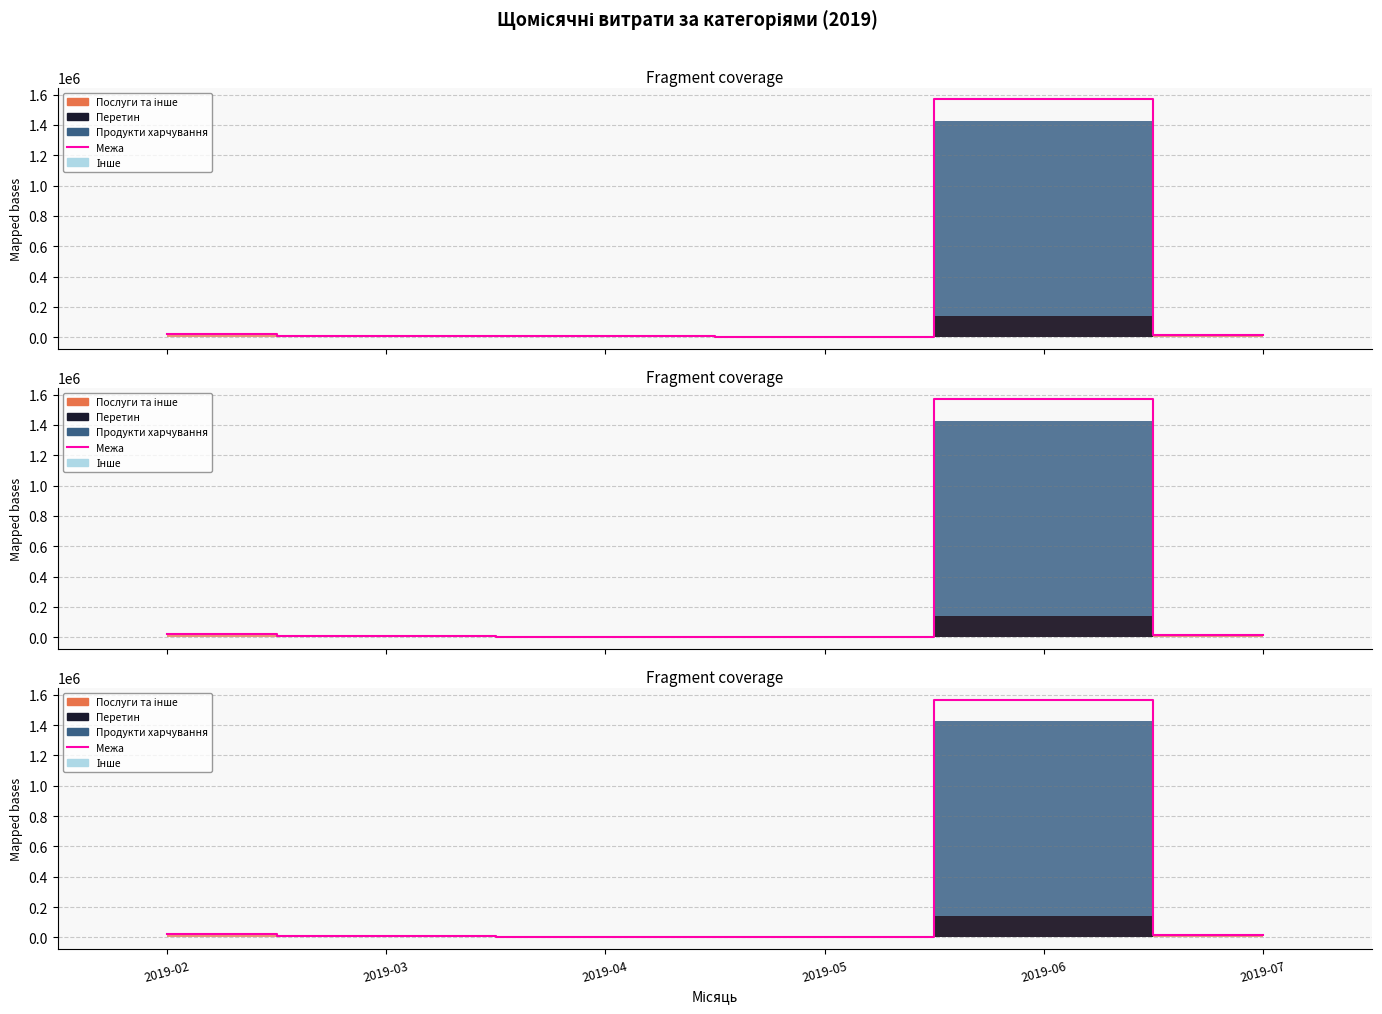

Rank the categories by value from highest to lowest.

2019-06, 2019-02, 2019-07, 2019-03, 2019-04, 2019-05